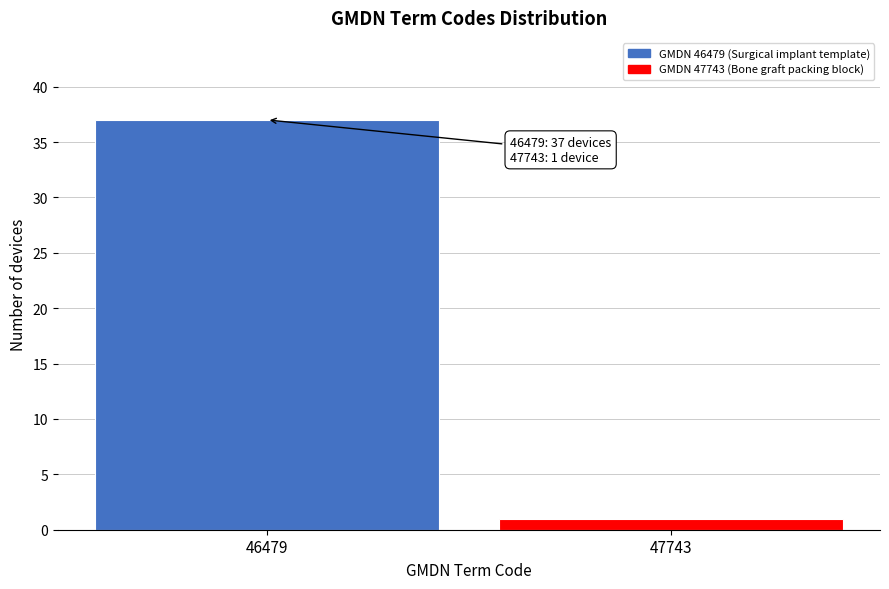

Reading left to right, transcribe all the data shown in this chart.

46479=37	47743=1